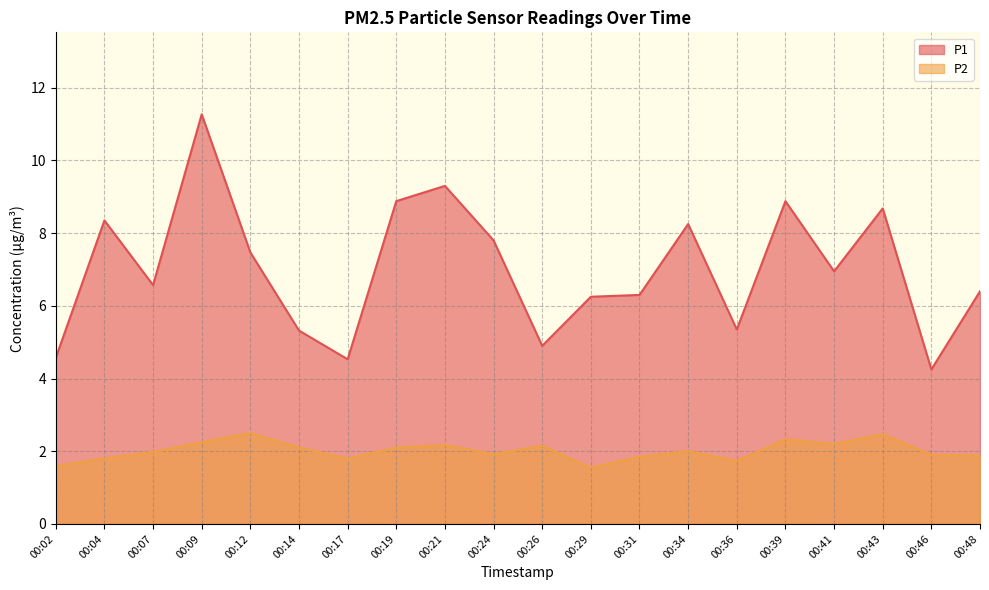

Does the chart have visible grid lines?

Yes